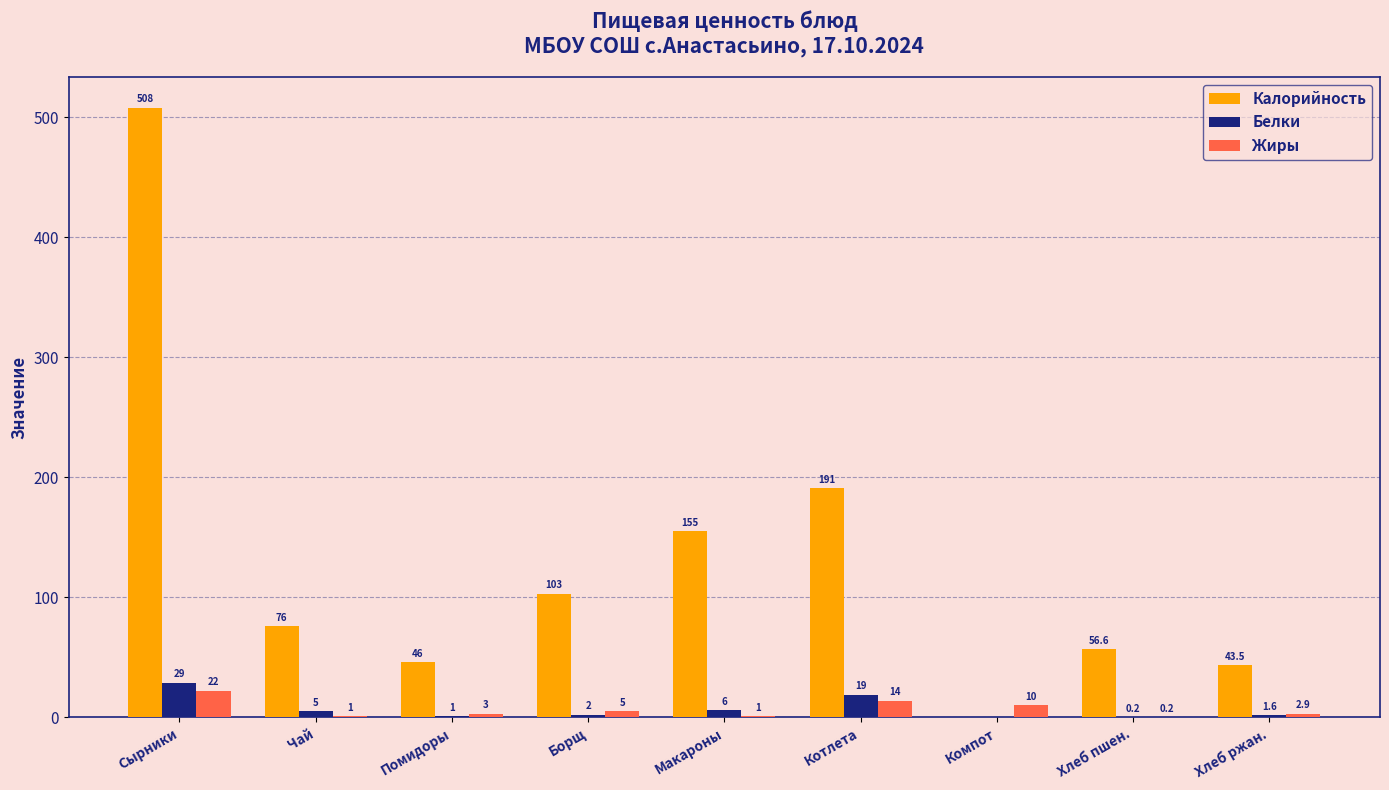

Between Сырники and Помидоры, which series saw the biggest shift?

Калорийность